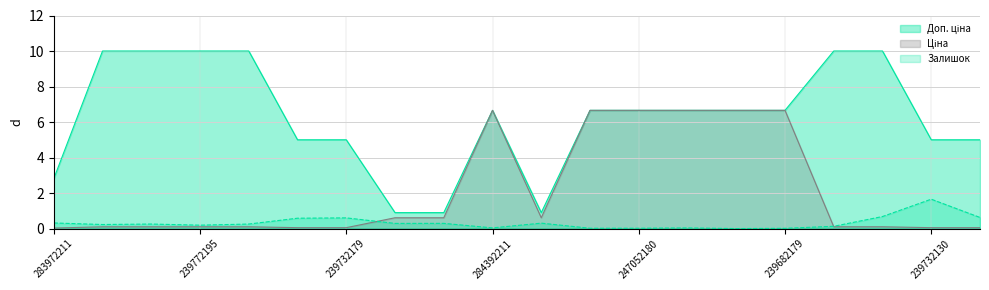

List the series in order of their overall mean, lowest first.

Залишок, Ціна, Доп. ціна